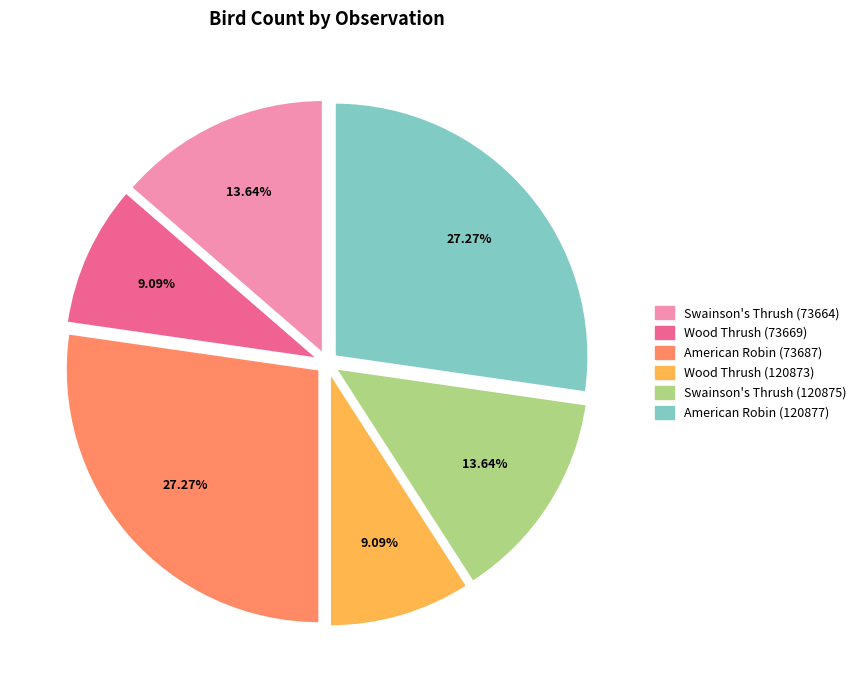

Do Wood Thrush (120873) and Swainson's Thrush (73664) together represent more than half of the pie?

No